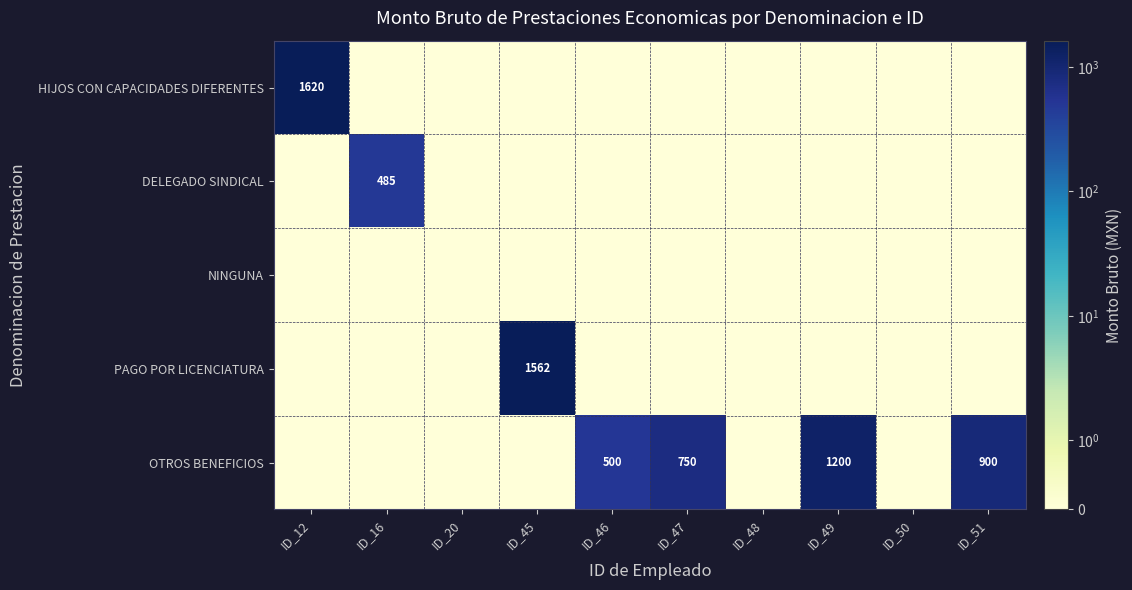

True or false: OTROS BENEFICIOS has a value of 784 at ID_46.

False